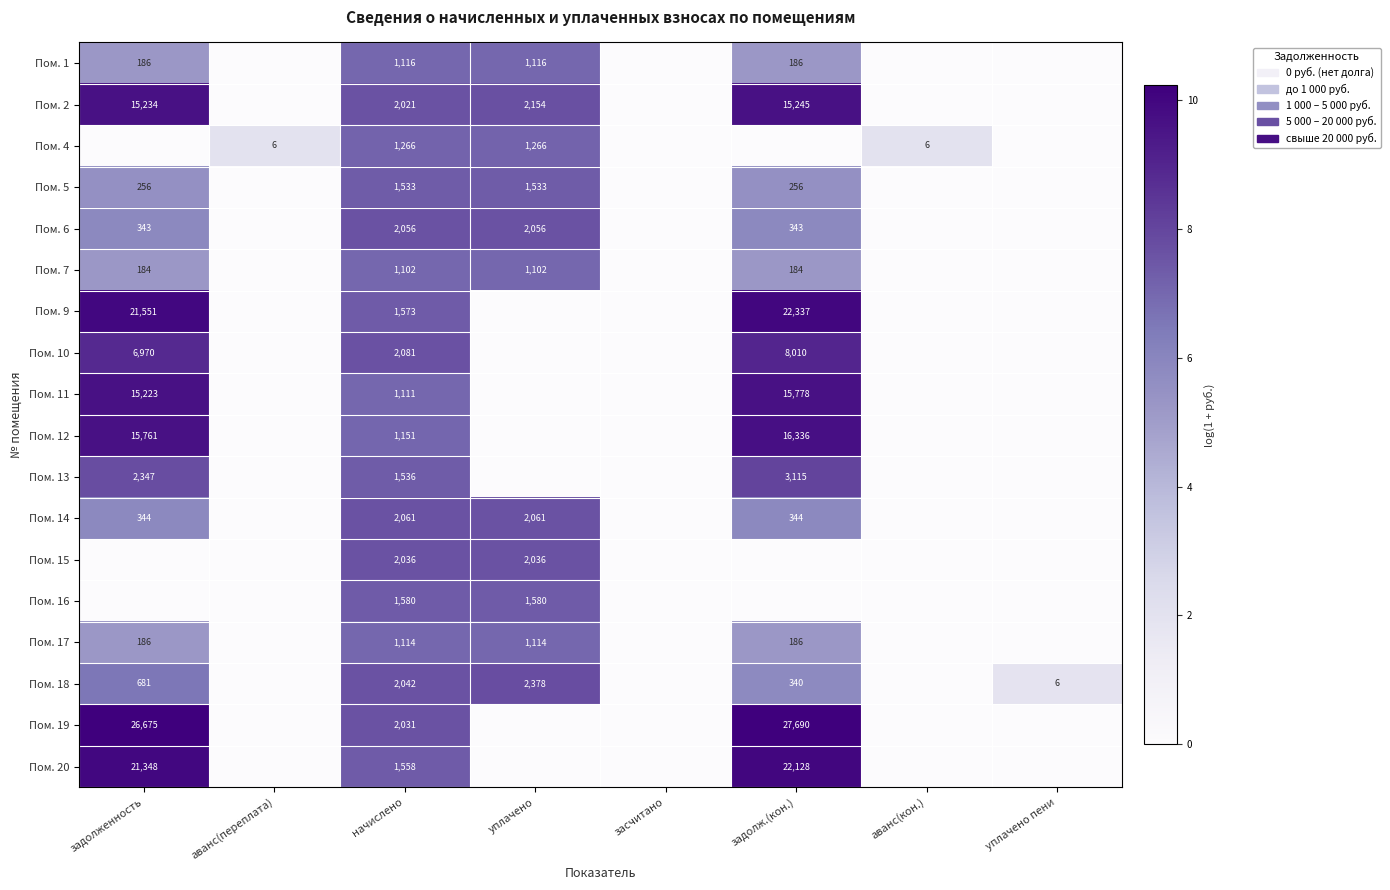

The Пом. 19 series shows 26675 at задолженность. True or false?

True